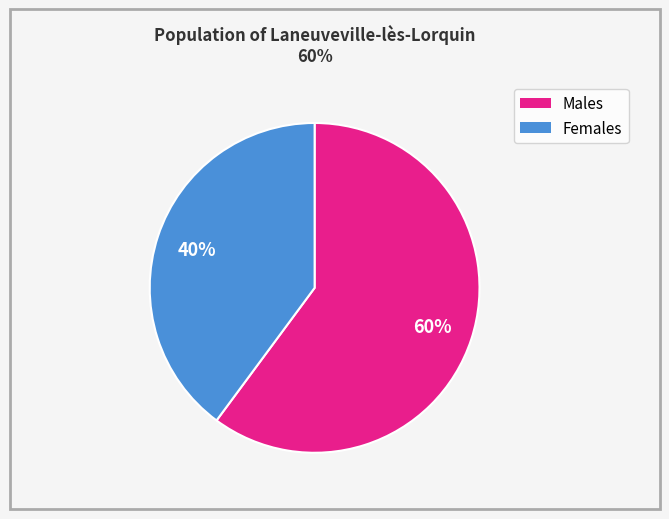

To the nearest percent, what is the average slice percentage?

50%